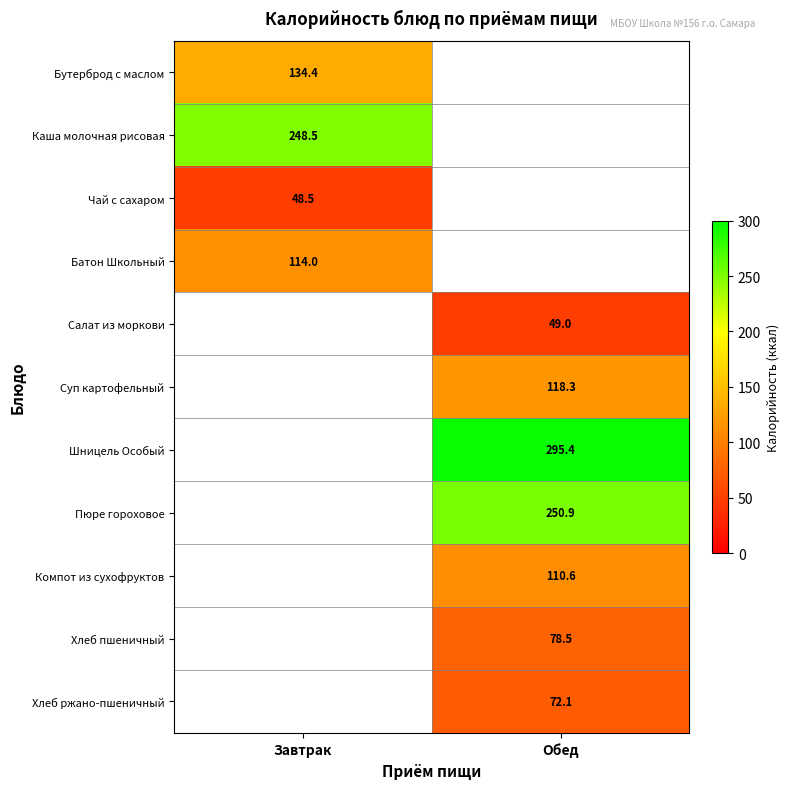

Is it true that Хлеб пшеничный equals 78.5 at Обед?

True